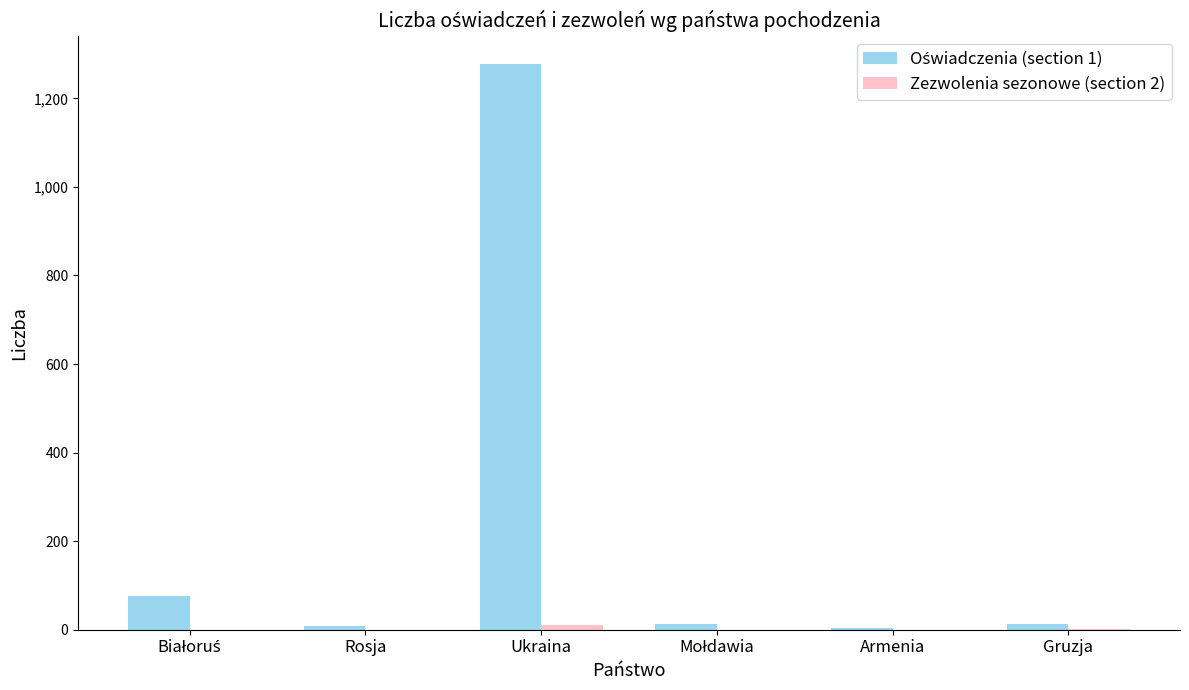

What is the spread (max minus min) of values at Armenia?

5